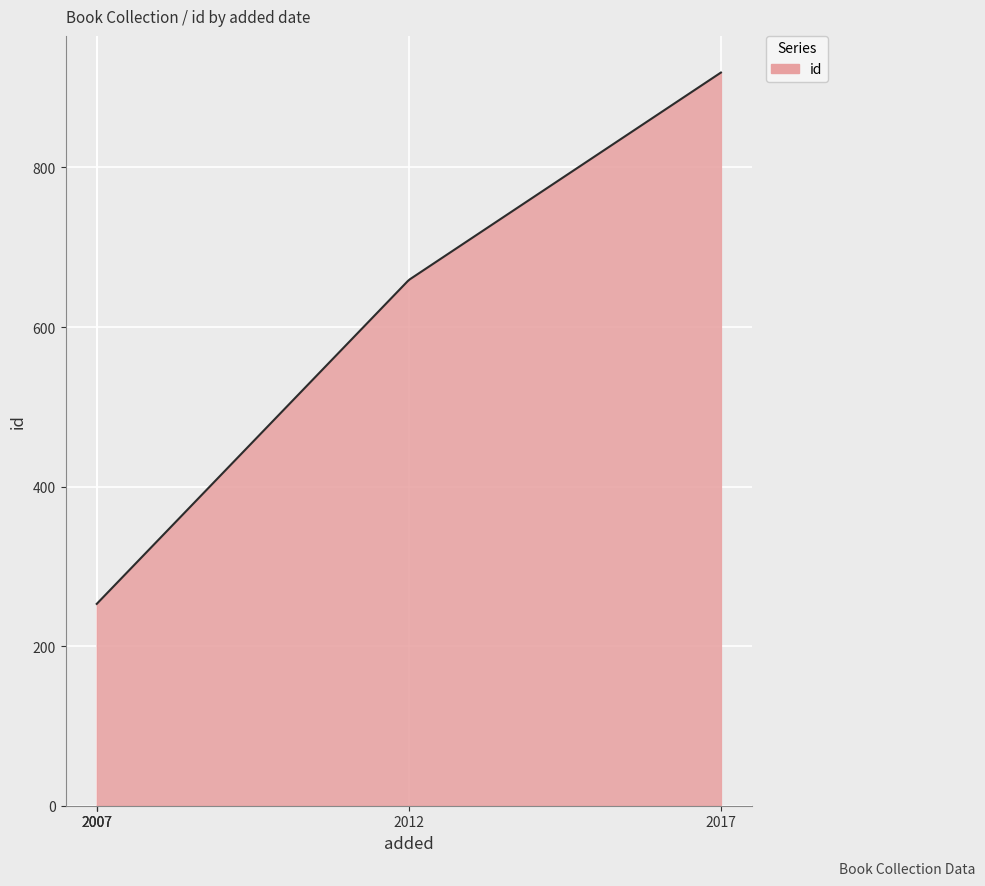

What is the maximum value shown in the chart?

919.0